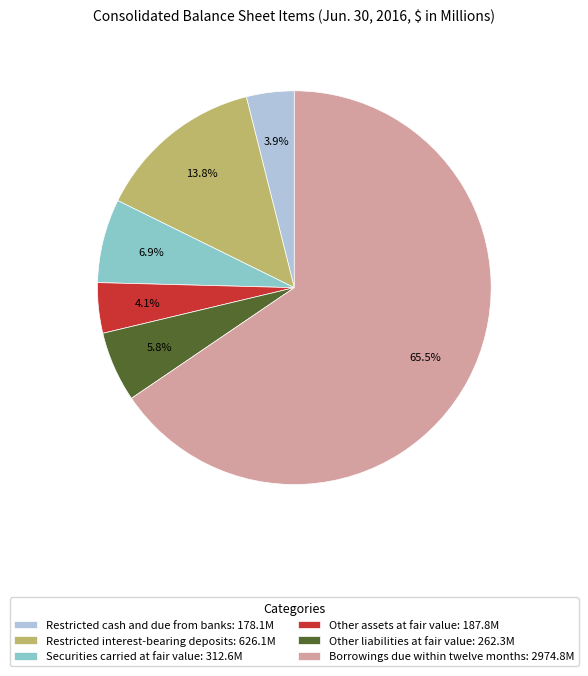

Is Restricted cash and due from banks: 178.1M the majority of the pie?

No